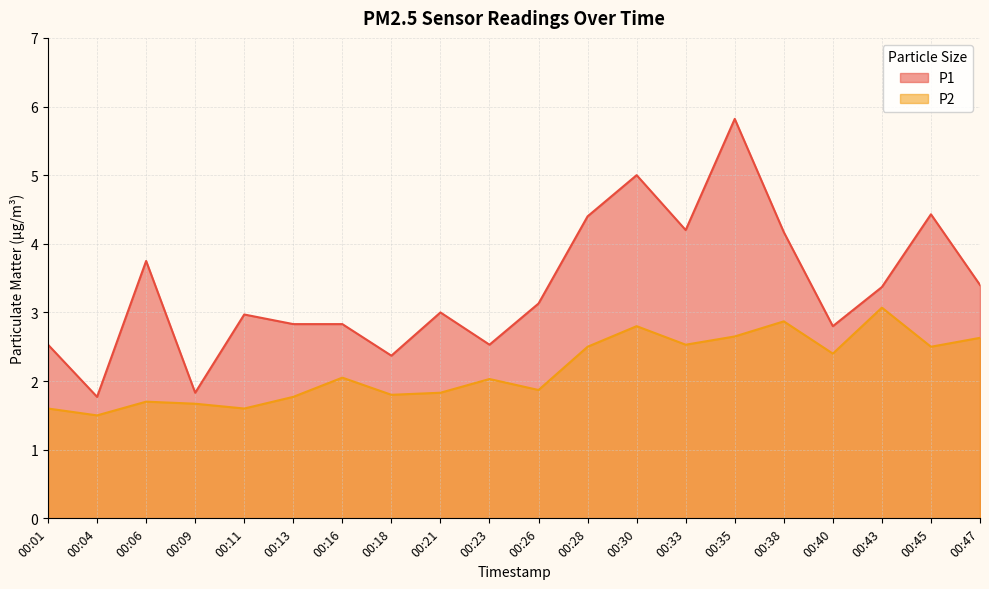

The P2 series shows 0.8 at 00:04. True or false?

False